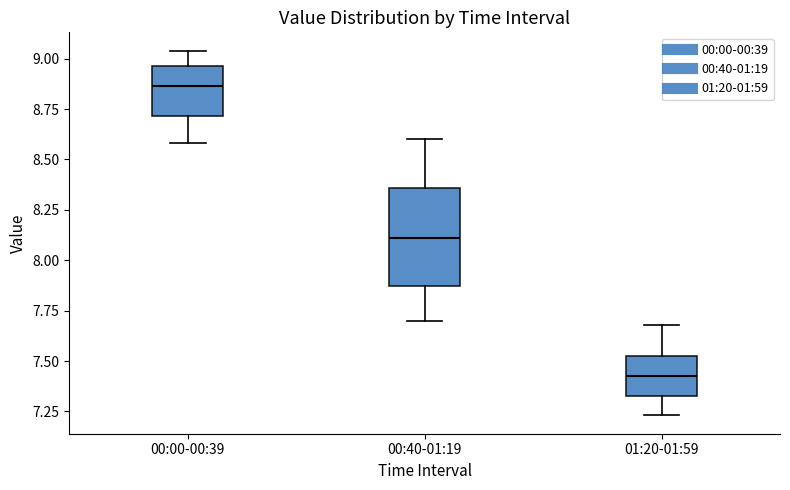

Which box is the tallest, from its lower edge to its upper edge?

00:40-01:19